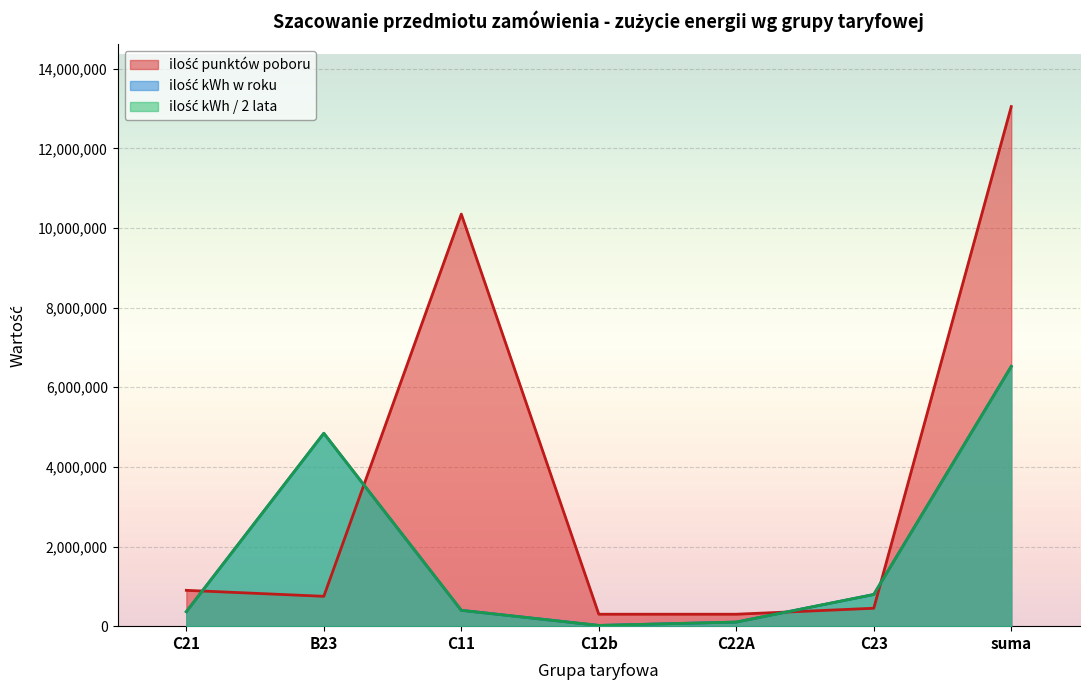

What is the average value of the ilość kWh w roku series?

1863897